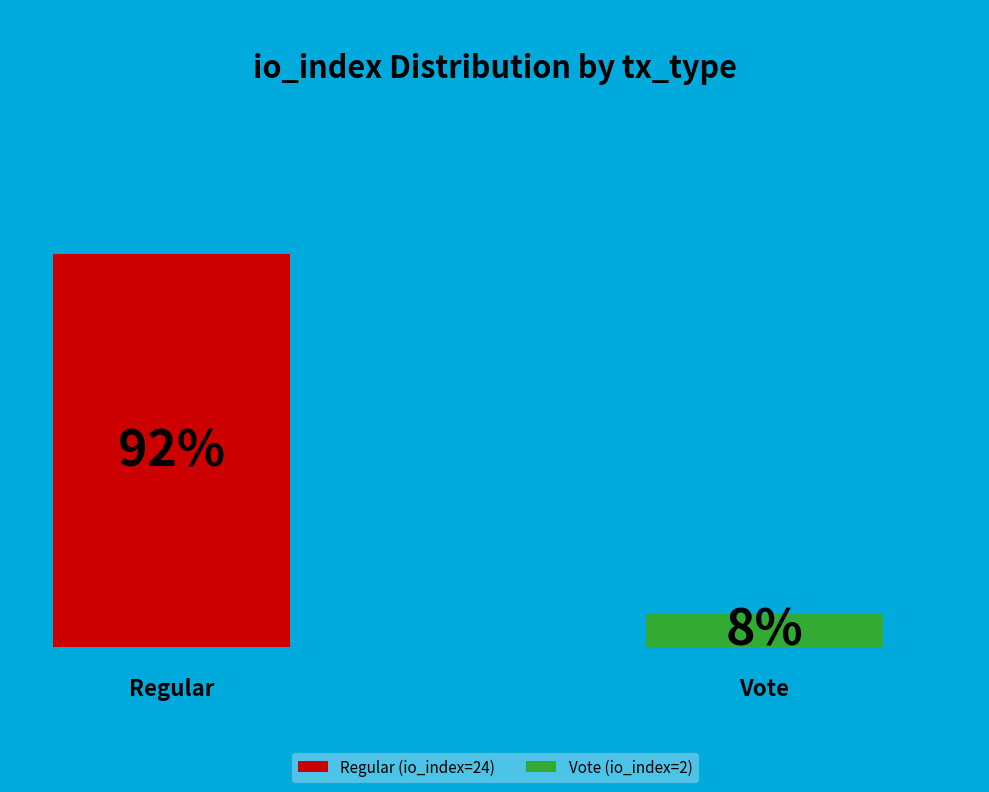

How many segments does this pie chart have?

2